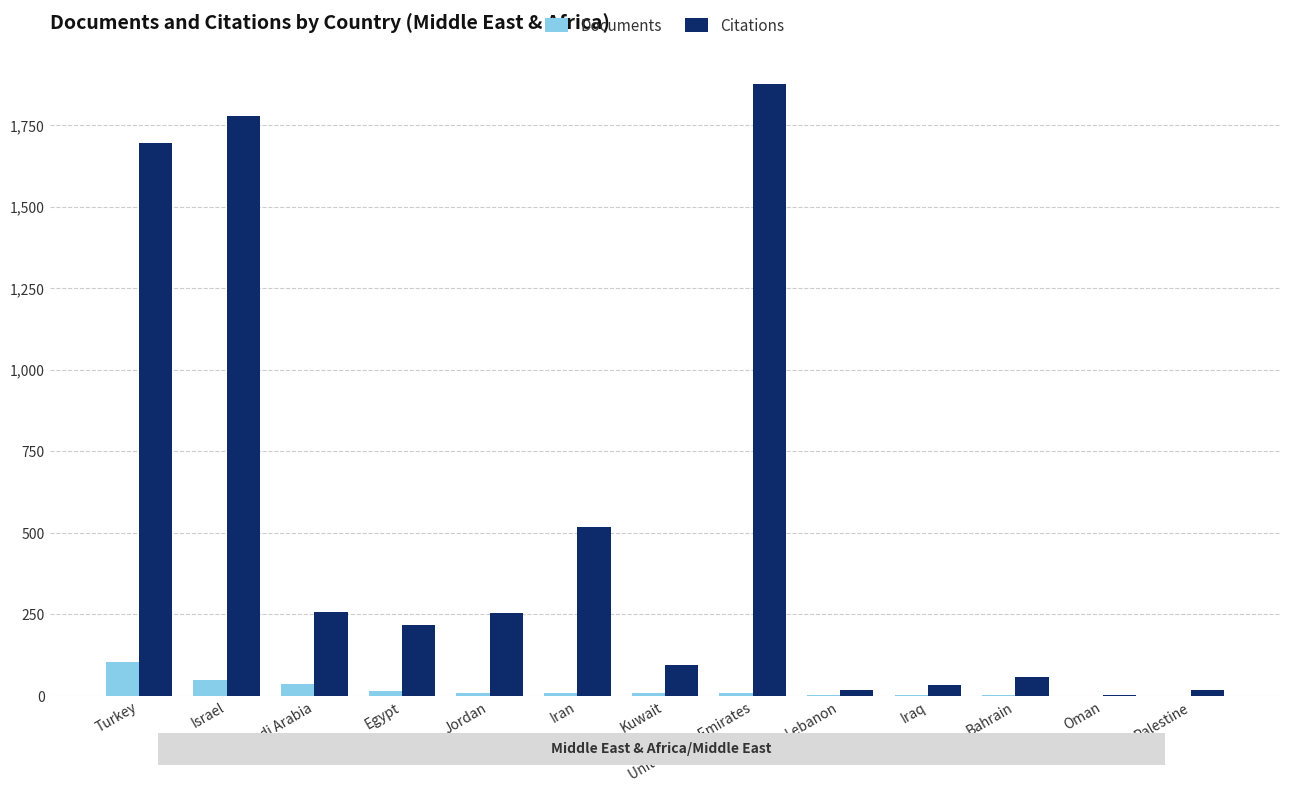

The value of Citations at Egypt is 218. True or false?

True